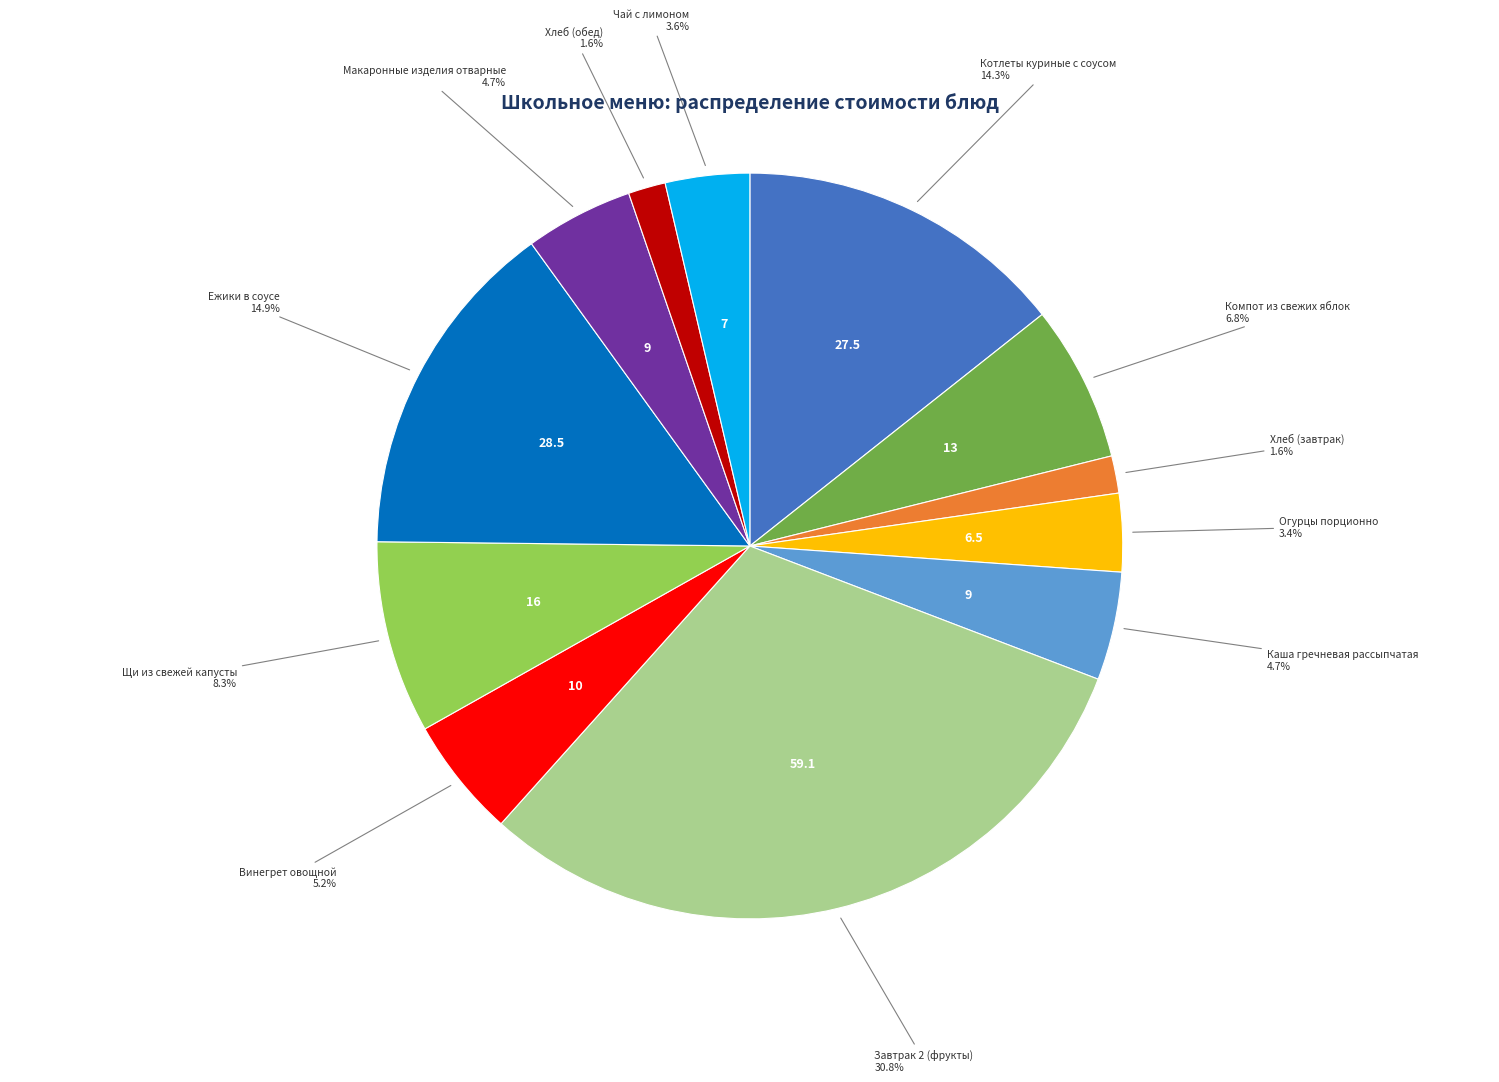

Is there a majority slice in this chart?

No